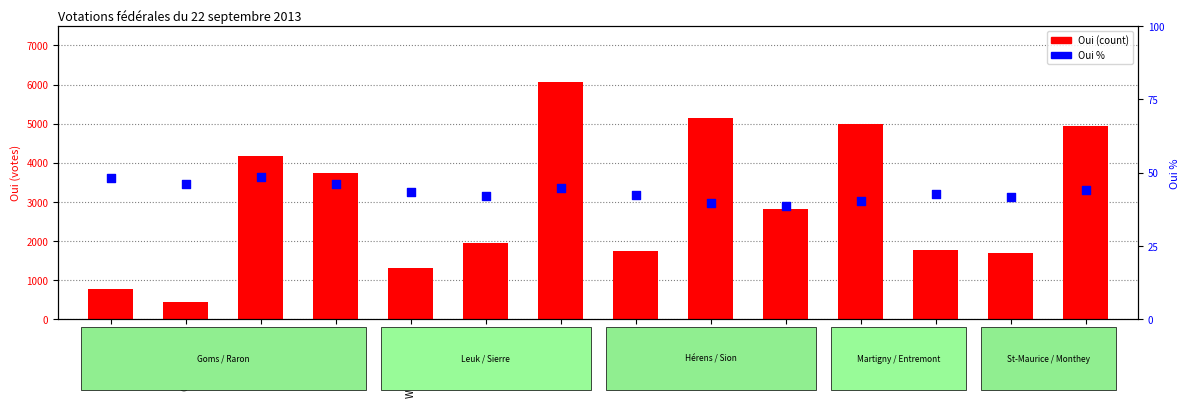

What is the total value across all series at Visp?

3792.2